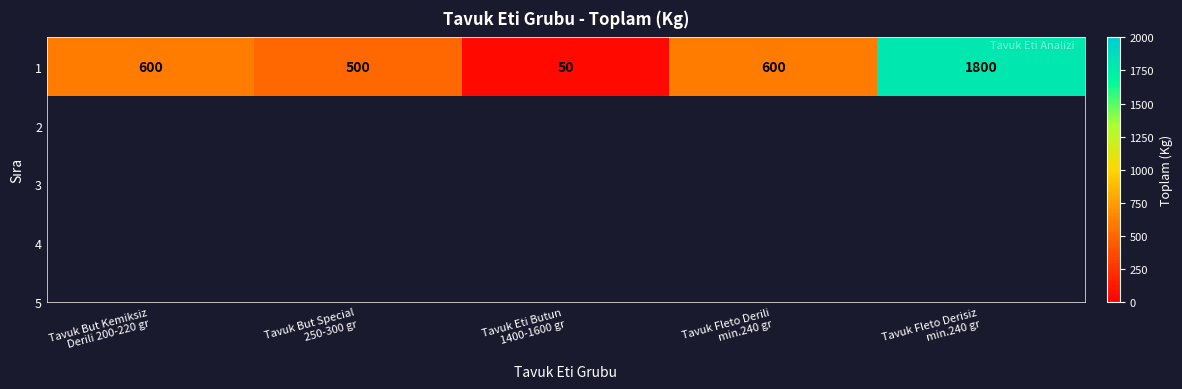

What is the difference between the values at Tavuk But Special
250-300 gr and Tavuk But Kemiksiz
Derili 200-220 gr?

100